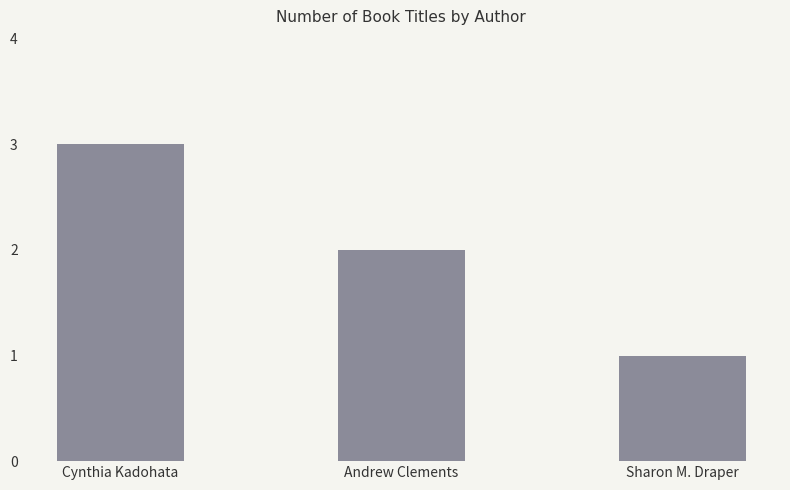

How many values are between 1 and 3?

3